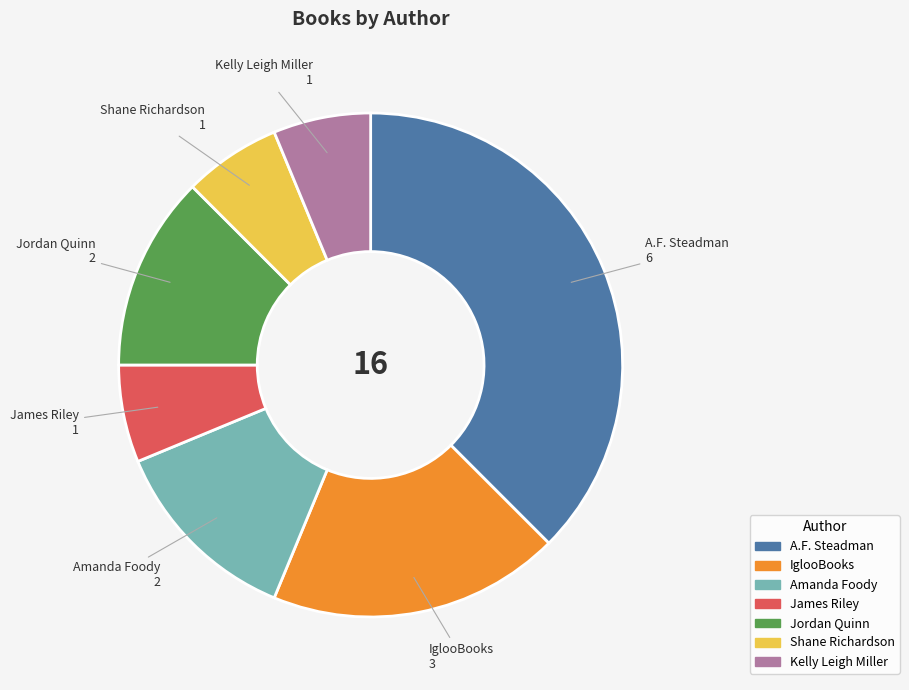

Does James Riley represent more than half of the total?

No